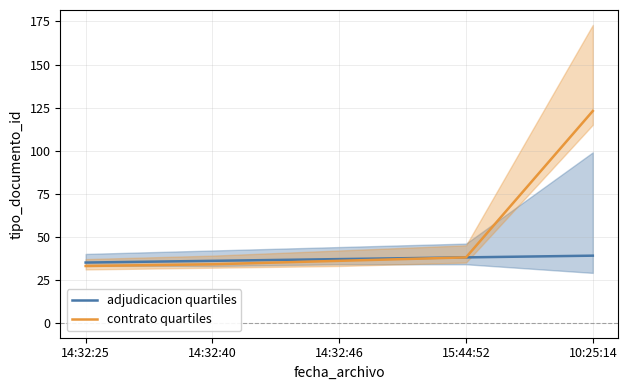

What position from the left is 15:44:52?

4